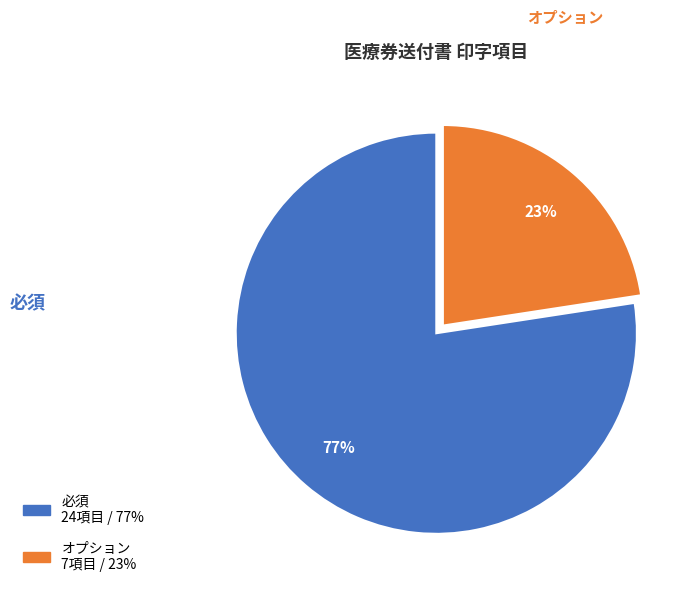

Is there any slice that represents more than half of the pie?

Yes